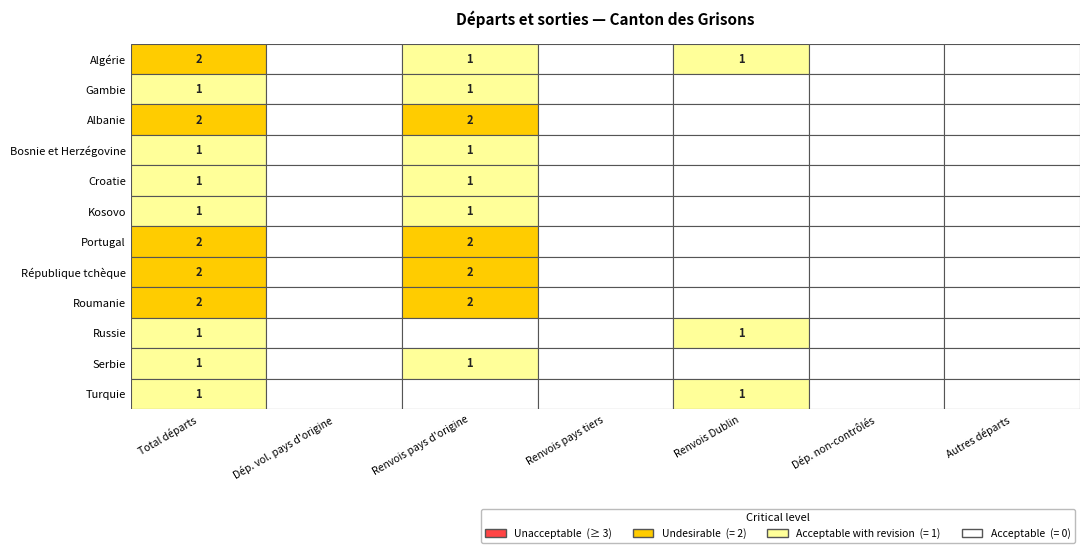

What is the average value of the République tchèque series?

1